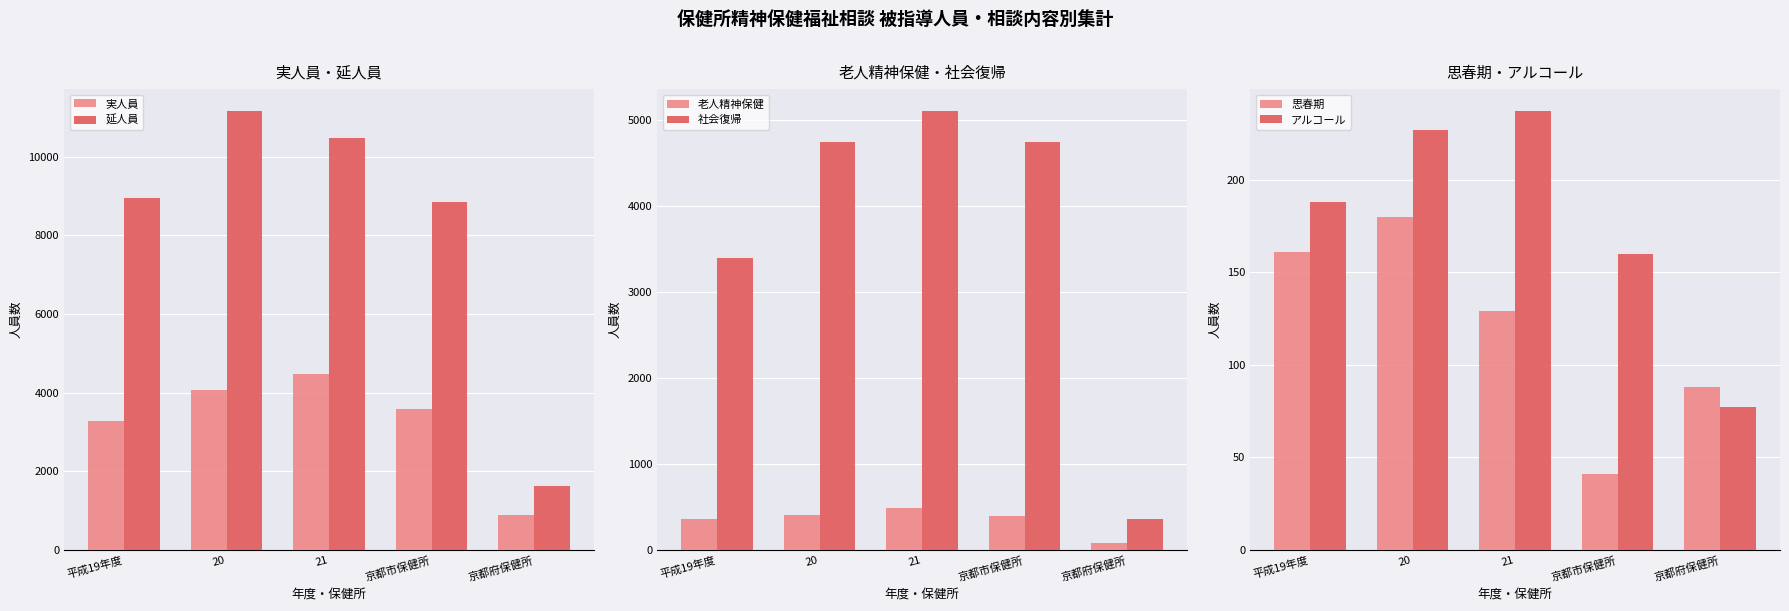

How many bars are there in total?

30